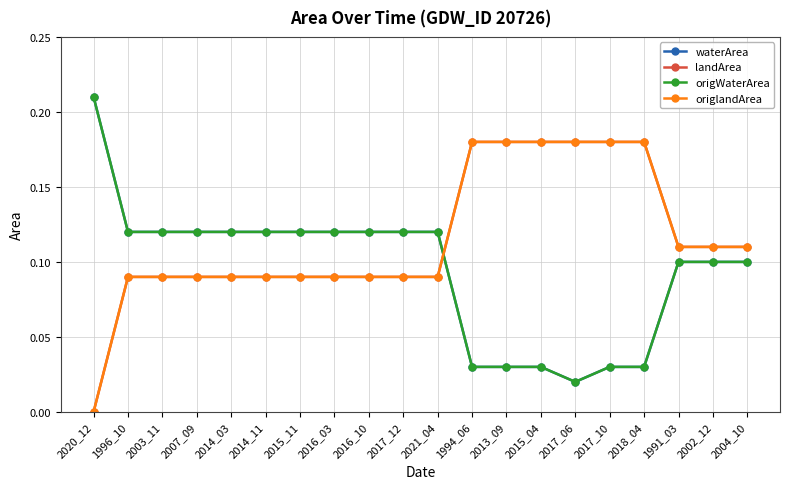

Is this an area chart (filled region under the line)?

No